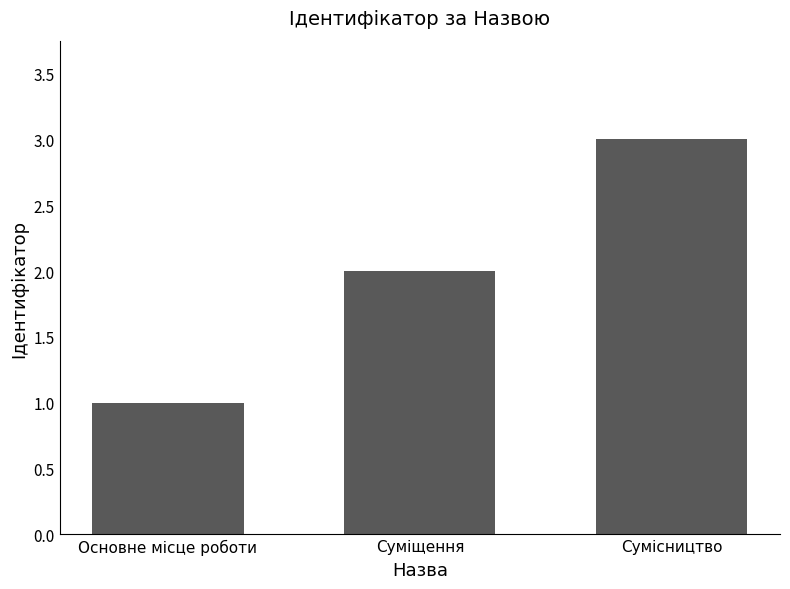

Reading left to right, transcribe all the data shown in this chart.

Основне місце роботи=1	Суміщення=2	Сумісництво=3